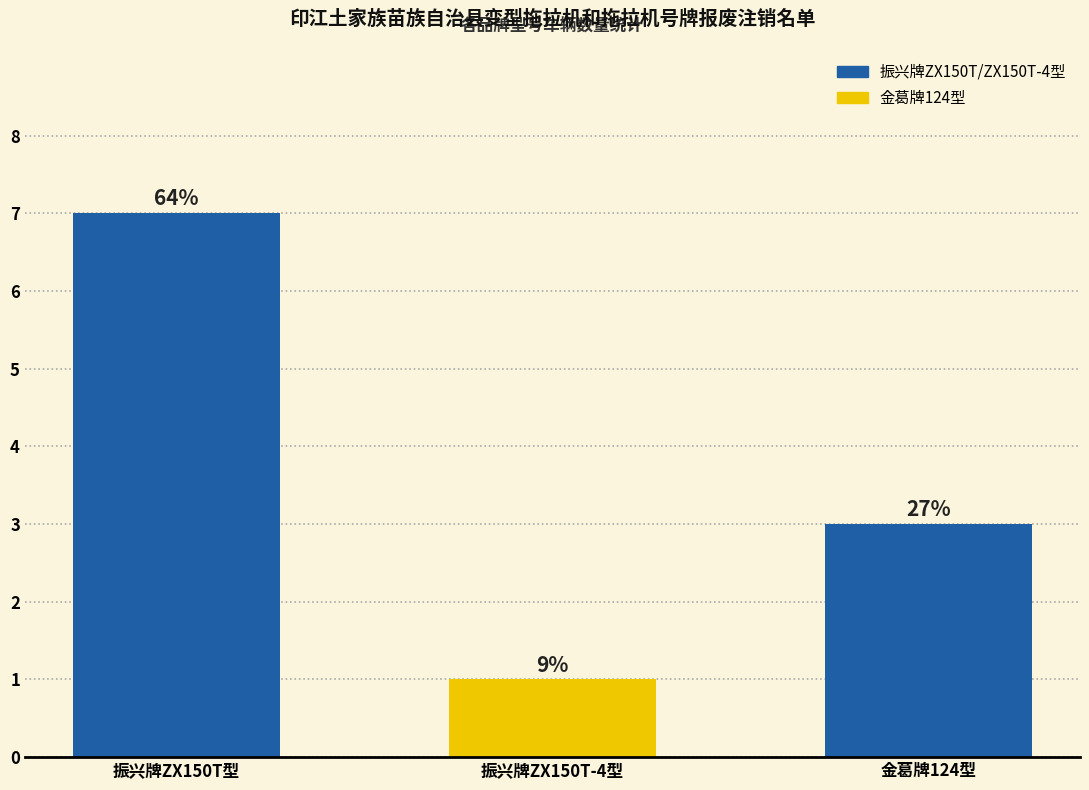

What is the change in value from 振兴牌ZX150T型 to 振兴牌ZX150T-4型?

-6